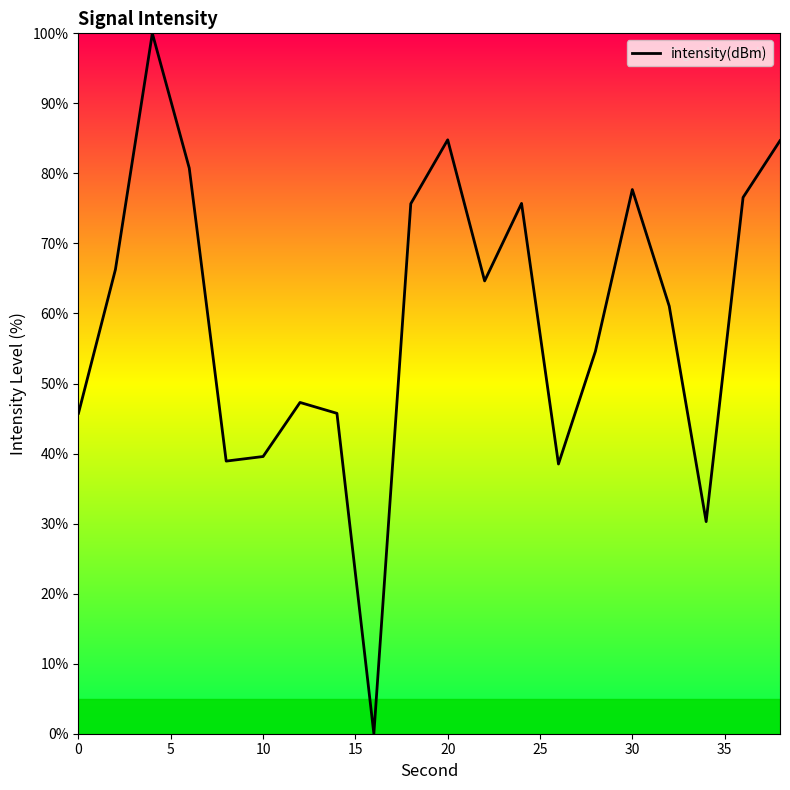

What is the difference between the maximum and minimum values?

100.0